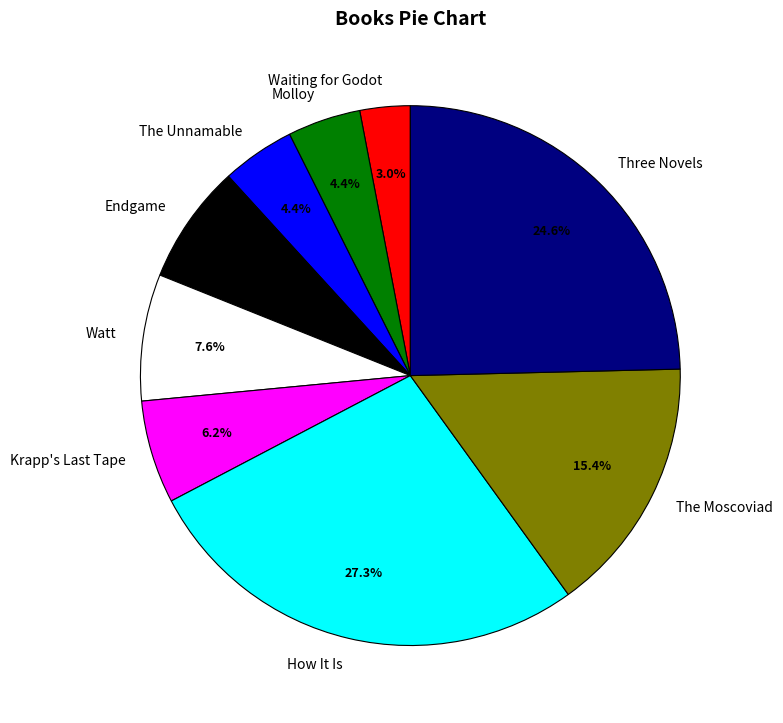

Does any single category account for the majority?

No